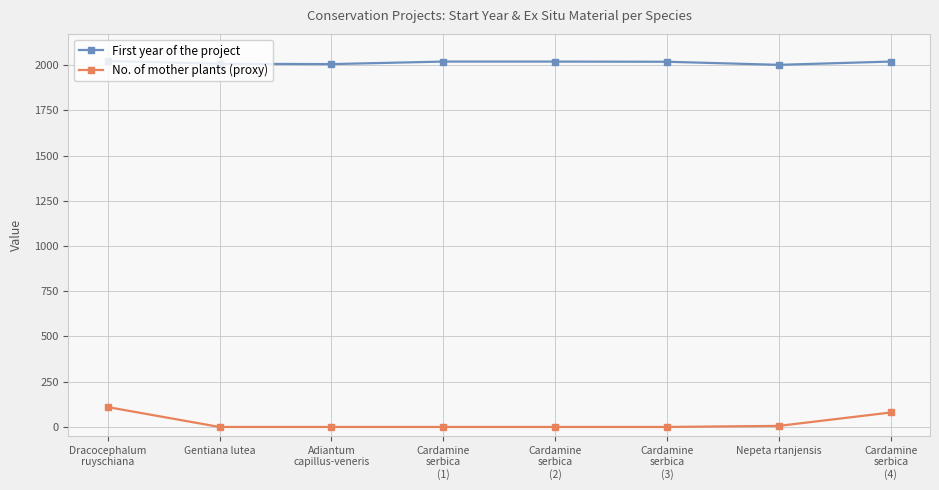

What is the sum of the No. of mother plants (proxy) values at Gentiana lutea and Cardamine
serbica
(4)?

80